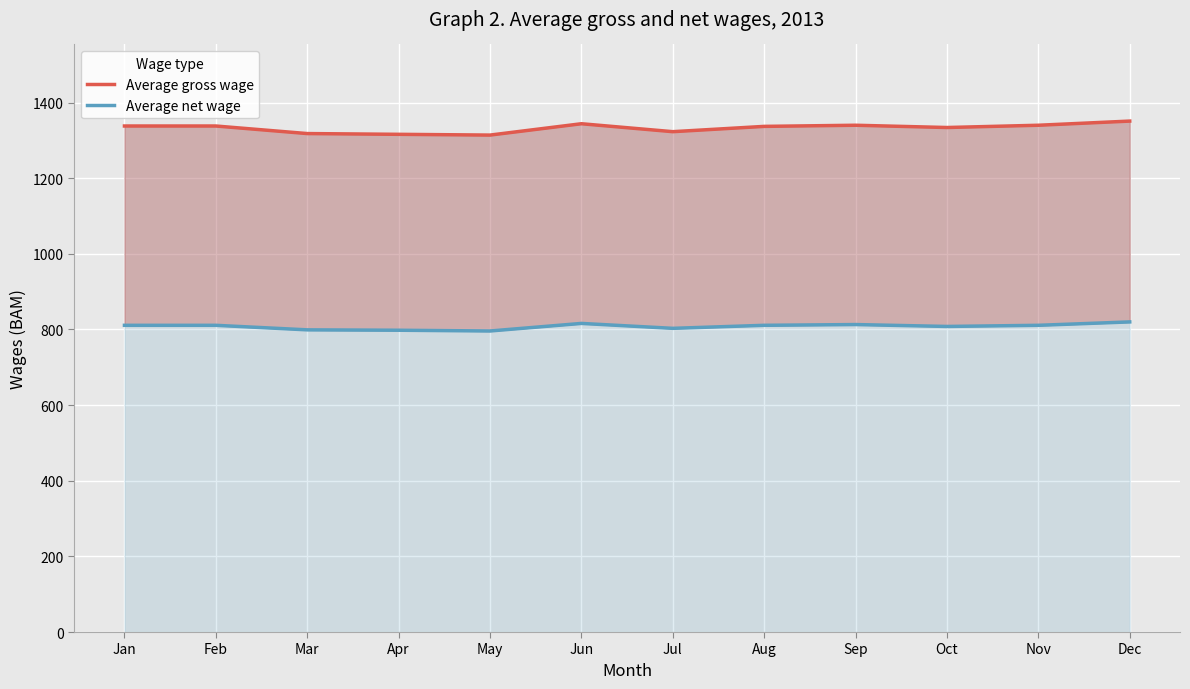

Rank the series by their average value, from lowest to highest.

Average net wage, Average gross wage